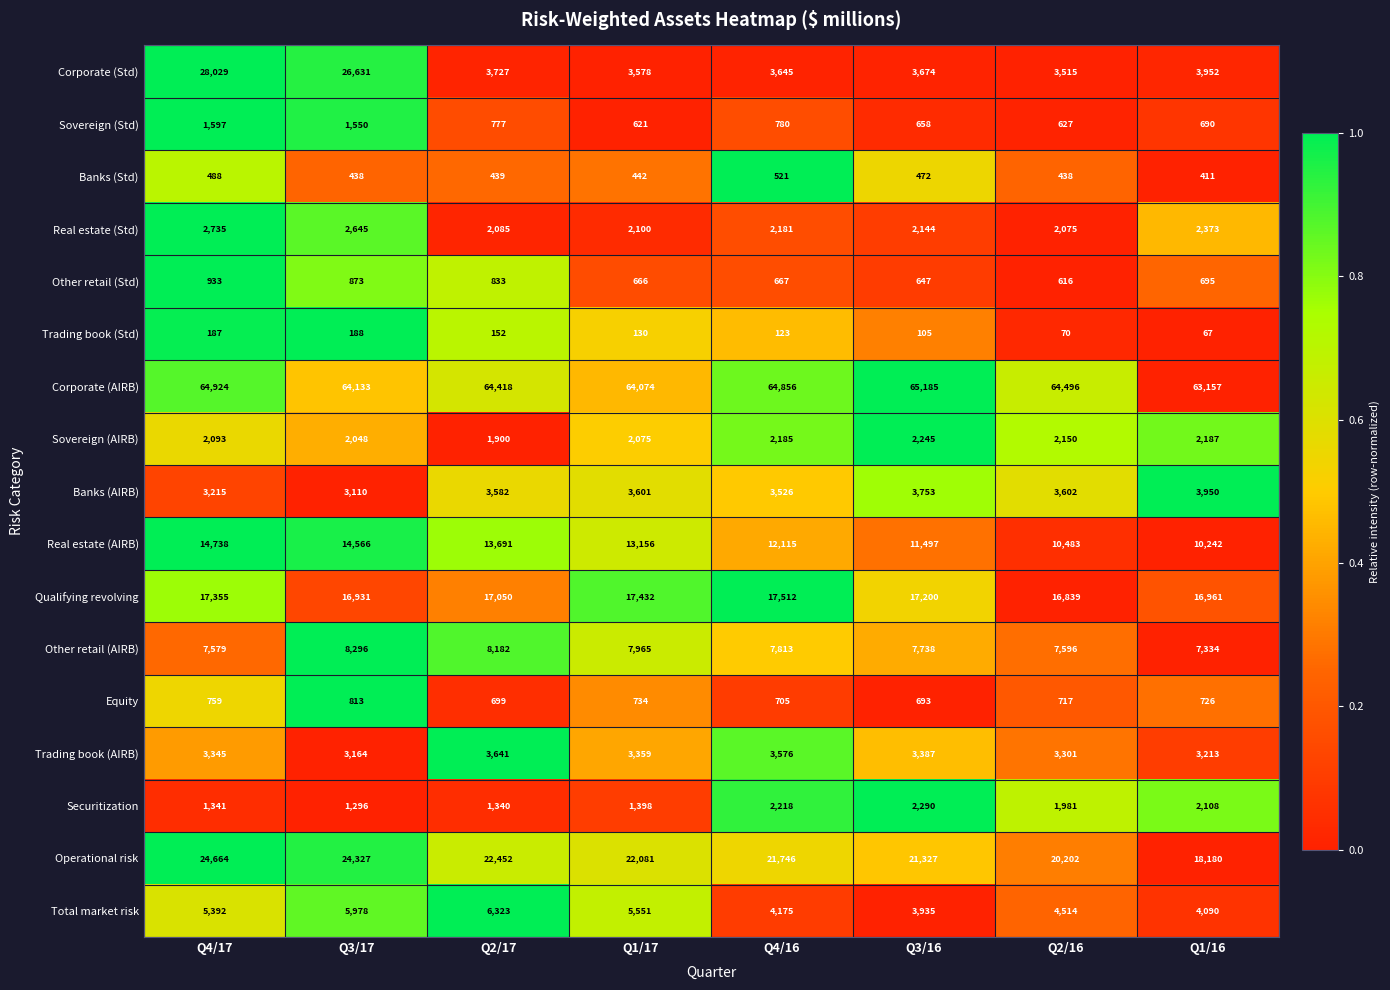

The value of Equity at Q4/17 is 504. True or false?

False